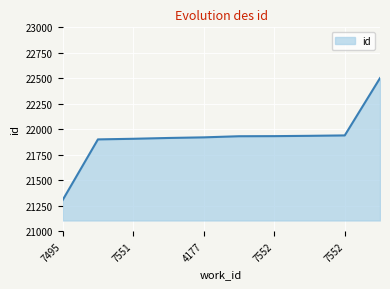

What is the difference between the maximum and minimum values?

1196